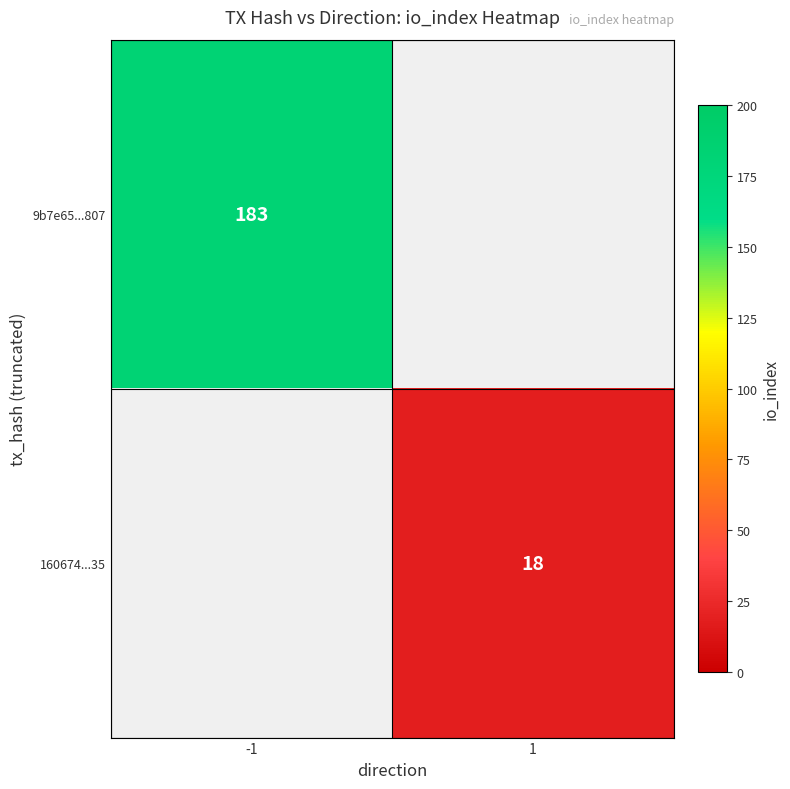

The 160674...35 series shows 18 at 1. True or false?

True